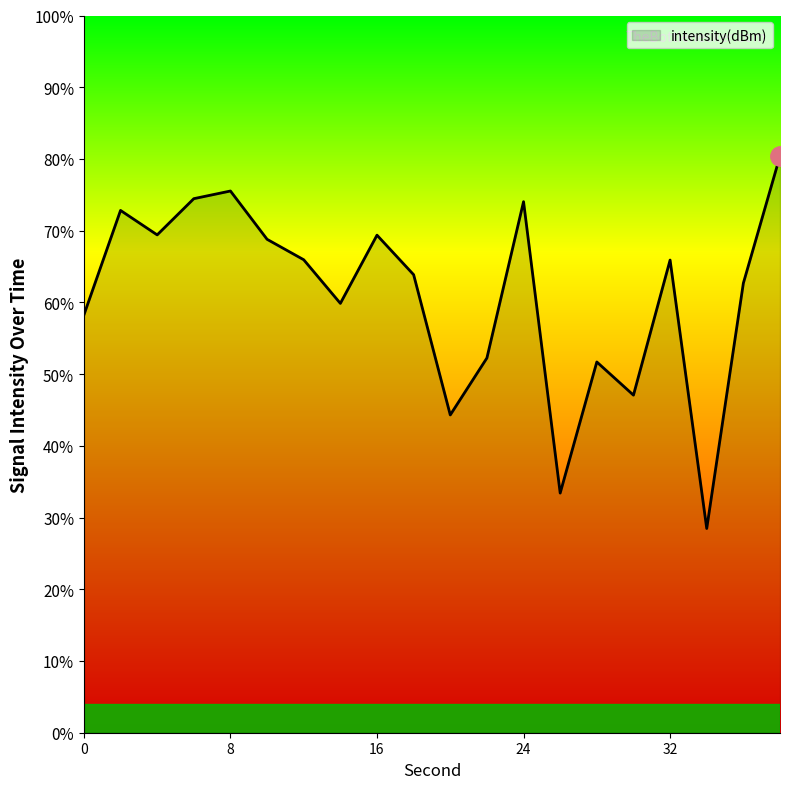

What is the greatest value displayed?

80.4